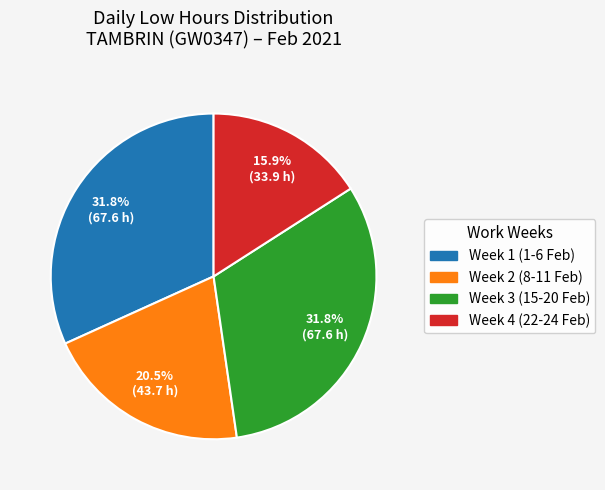

Does any single category account for the majority?

No